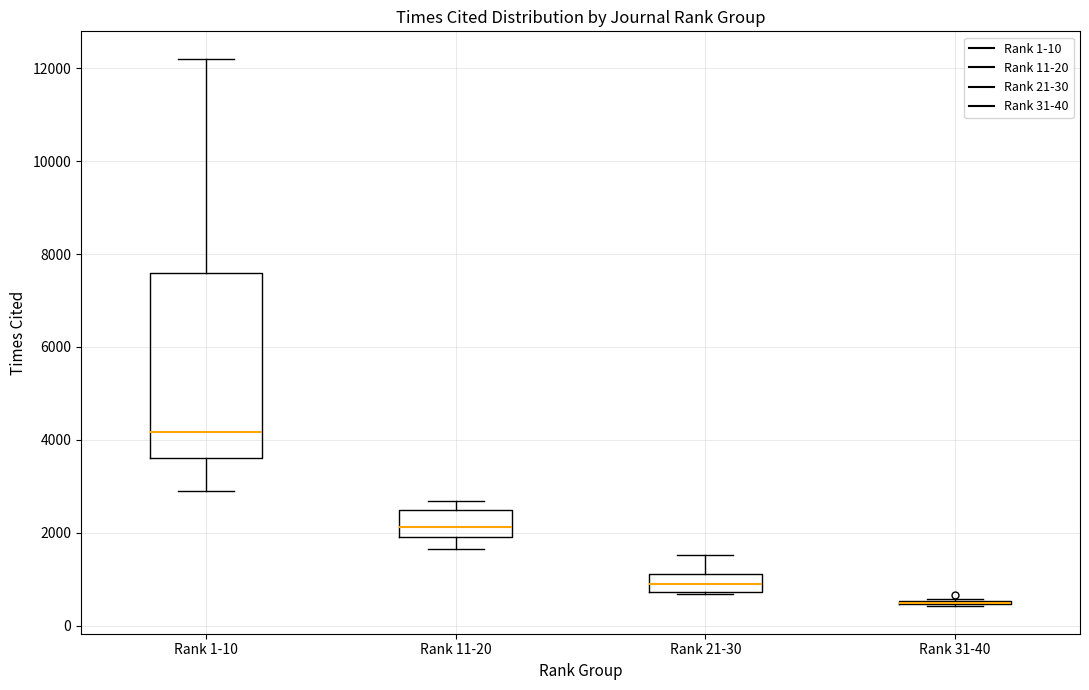

Reading left to right, read every box against the y-axis: the position of its median line, the range the box covers, and the ends of its whiskers. The values are not printed on the chart, so give them approximately, as read against the axis.

Rank 1-10: median 4200, box 3600 to 7600, whiskers 2800 to 12200
Rank 11-20: median 2200, box 2000 to 2400, whiskers 1600 to 2600
Rank 21-30: median 800 (inside the box), box 800 to 1200, whiskers 600 to 1600
Rank 31-40: box collapsed to a line at 400, whiskers 400 to 600